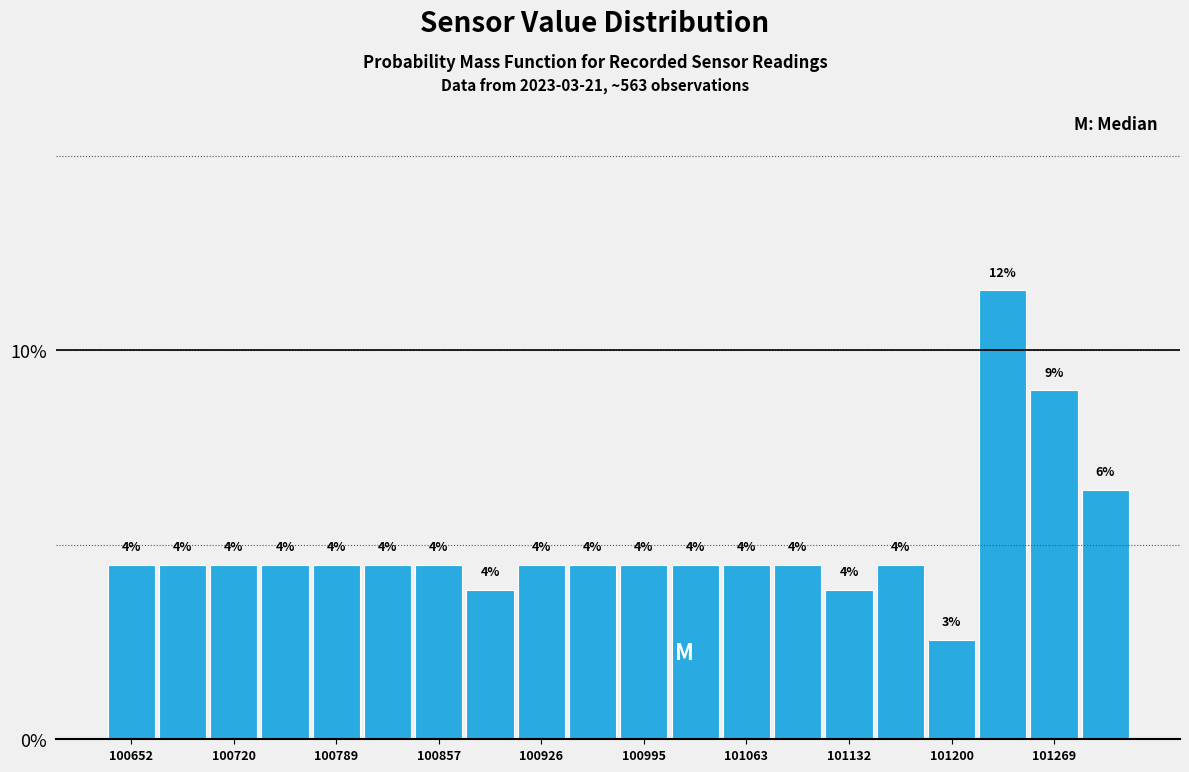

Read against the x-axis, roughly where is the centre of the tallest bar?

101240